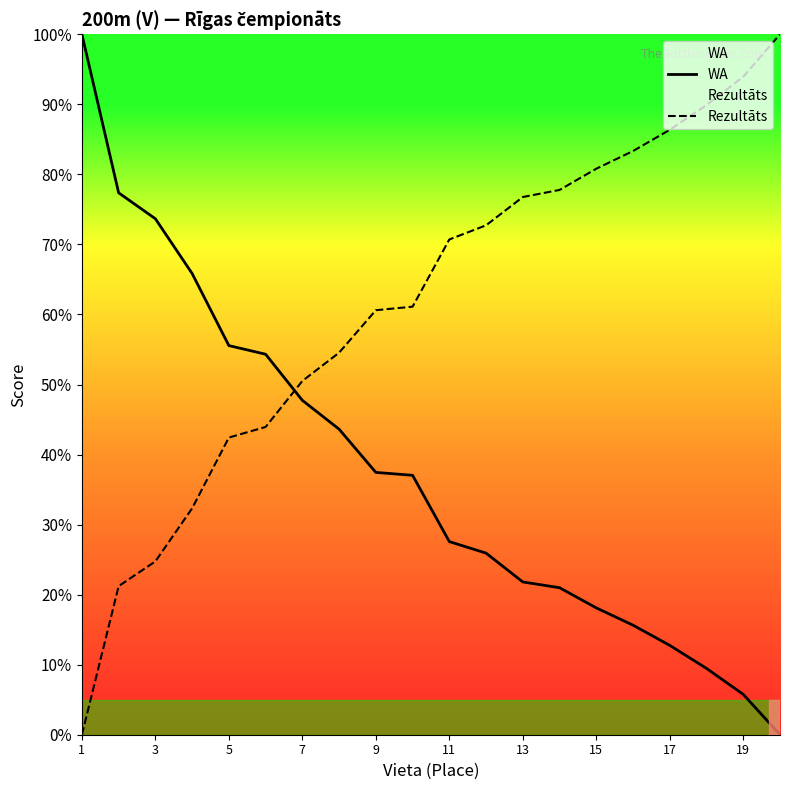

Does the chart have visible grid lines?

No